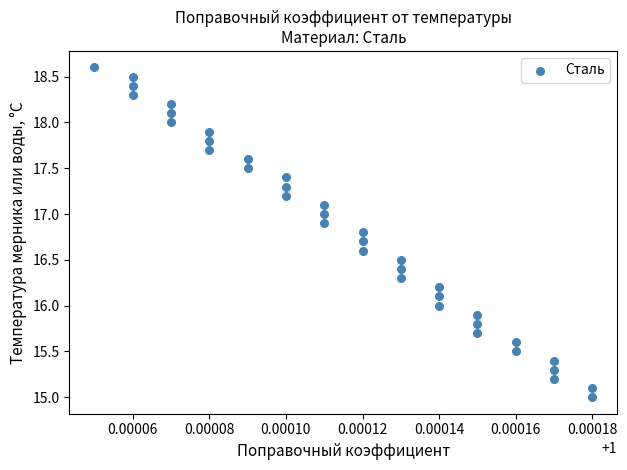

What is the range of Y values (max minus min)?

3.6